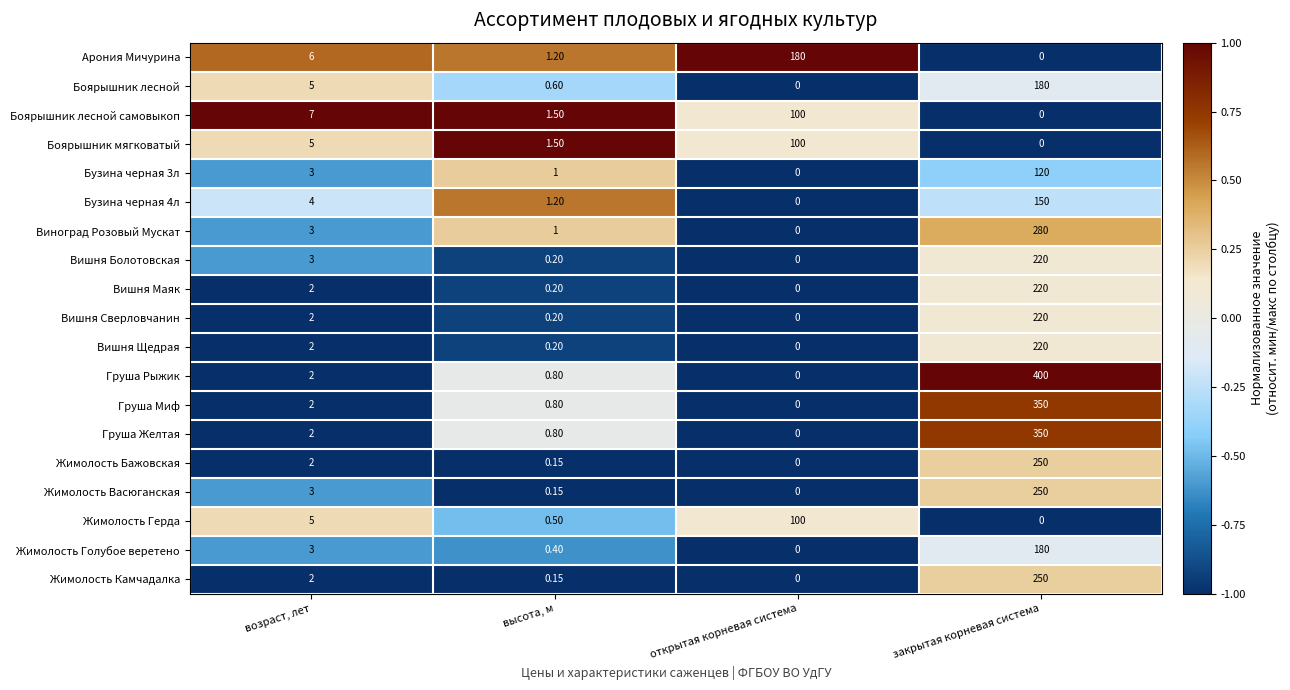

Where is Бузина черная 3л nearest to the value 60?

возраст, лет